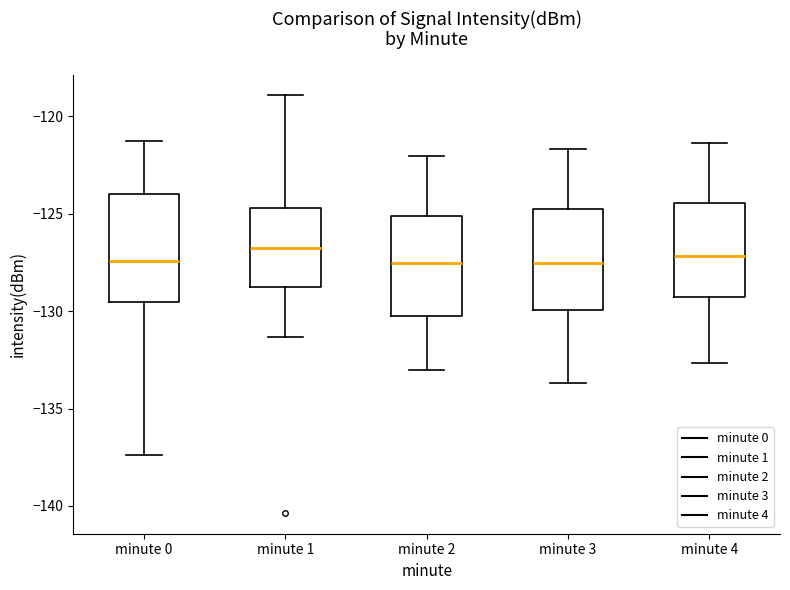

Where is the upper edge of the box for minute 4 on the y-axis? The values are not printed on the chart, so give them approximately, as read against the axis.

-124.5